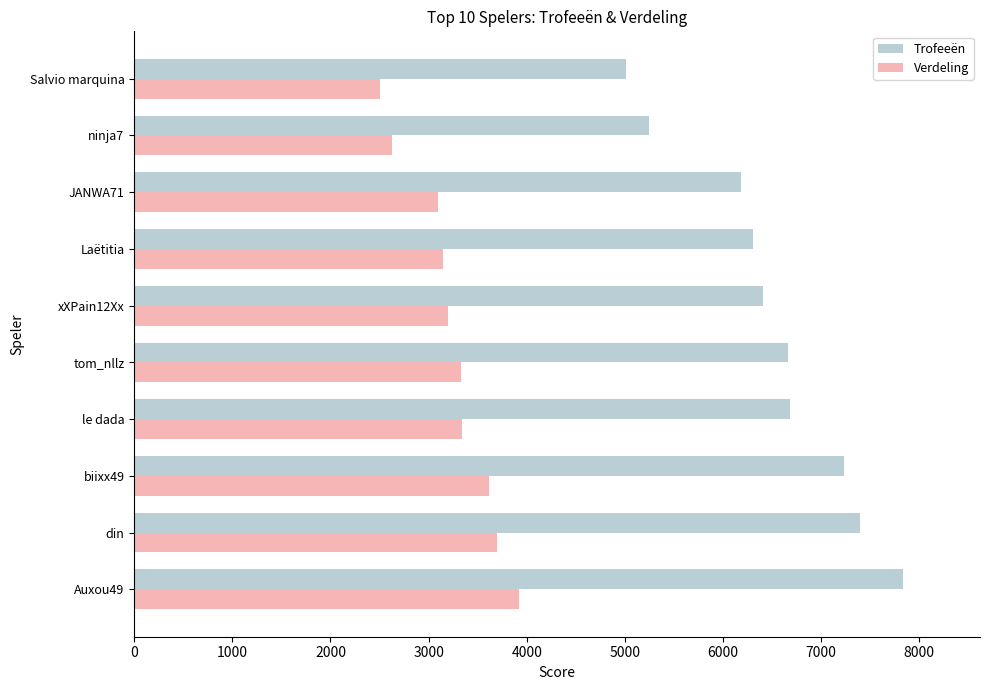

Which series changed the most between din and Laëtitia?

Trofeeën